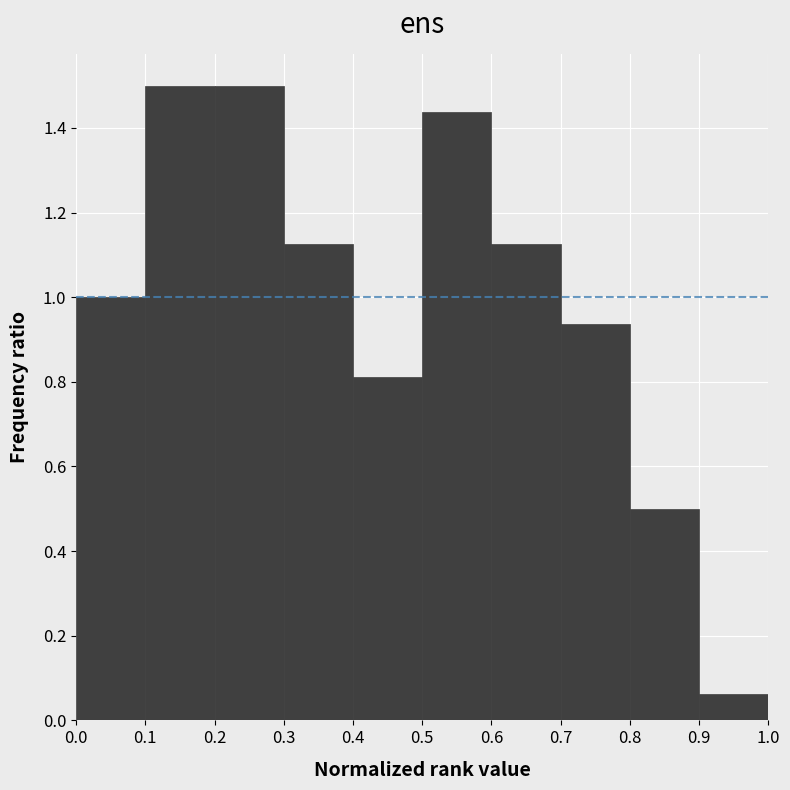

How tall is the bar that spans 0.1 to 0.2 on the x-axis? The values are not printed on the chart, so give them approximately, as read against the axis.

1.50